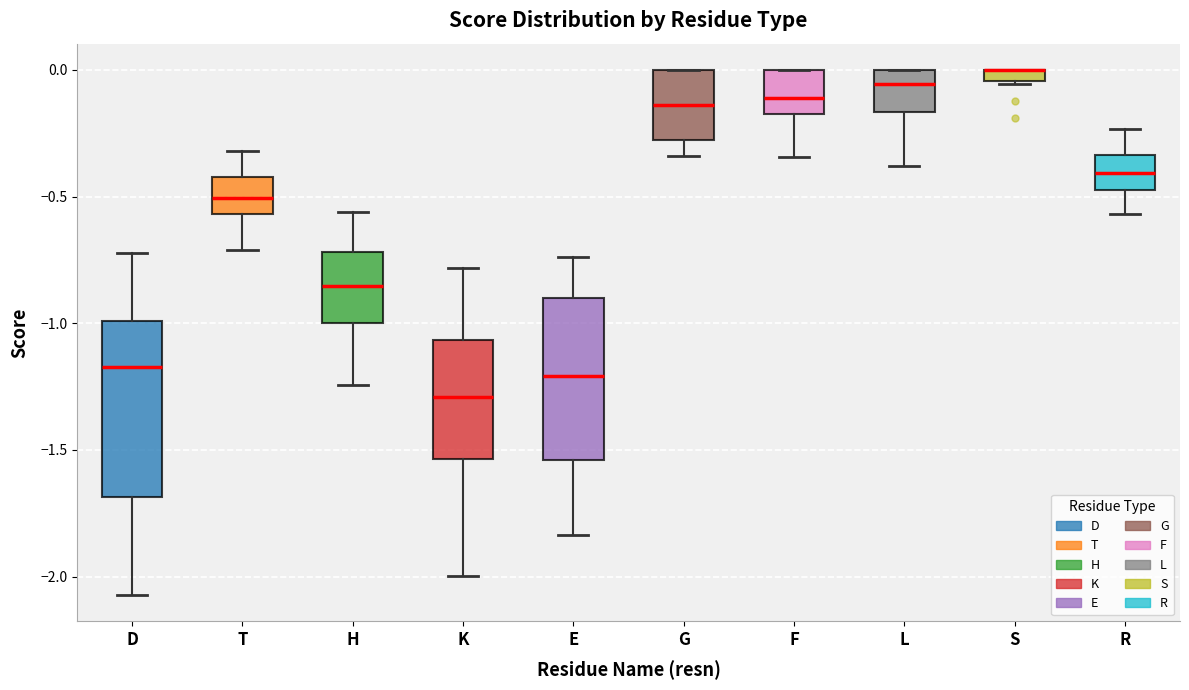

Which box is the tallest, from its lower edge to its upper edge?

D